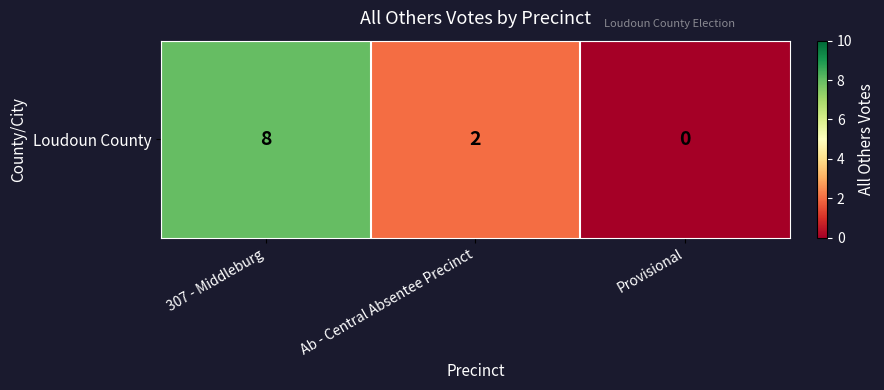

What is the average value?

3